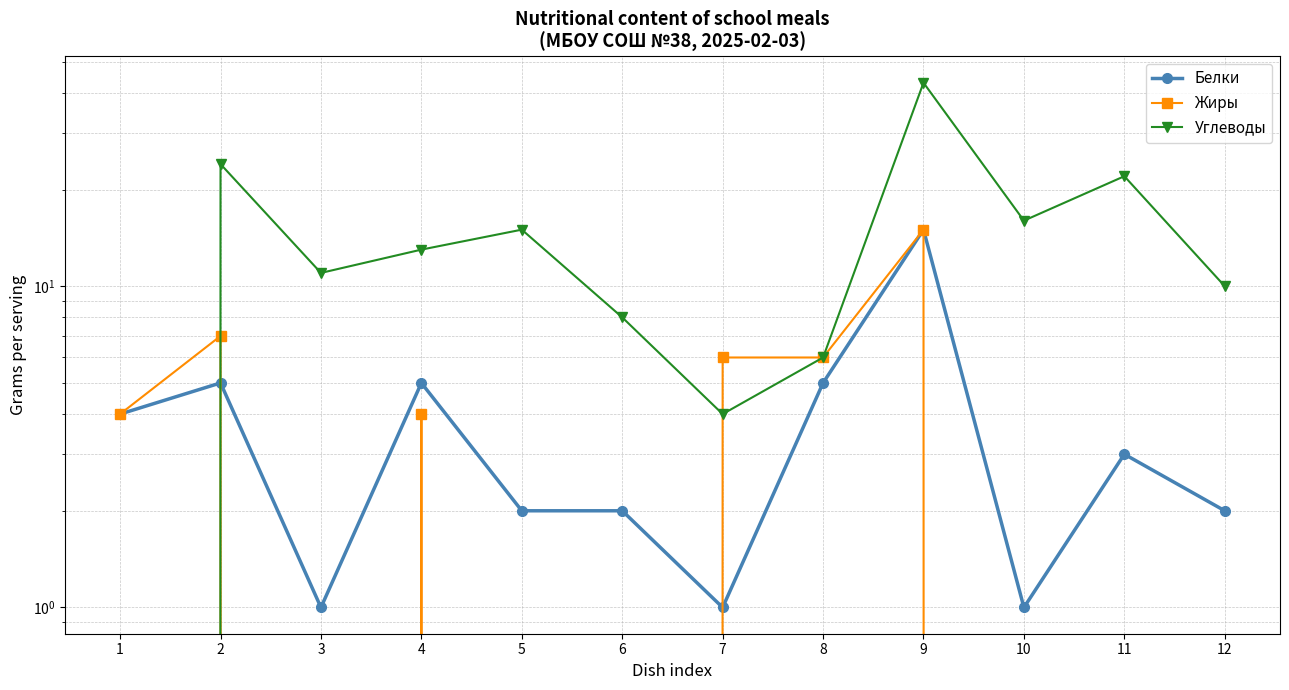

List the series in order of their peak value, highest first.

Углеводы, Белки, Жиры